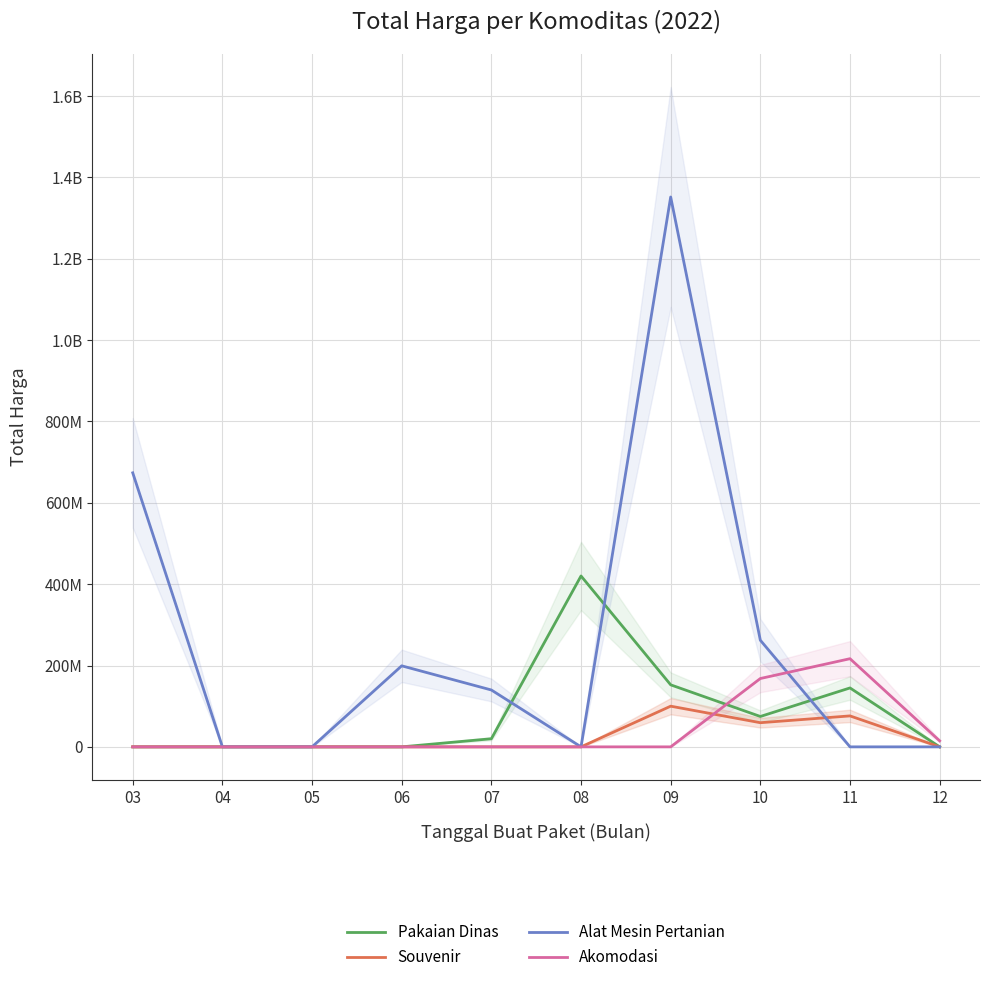

True or false: Pakaian Dinas has more than 2 interior local peaks.

False